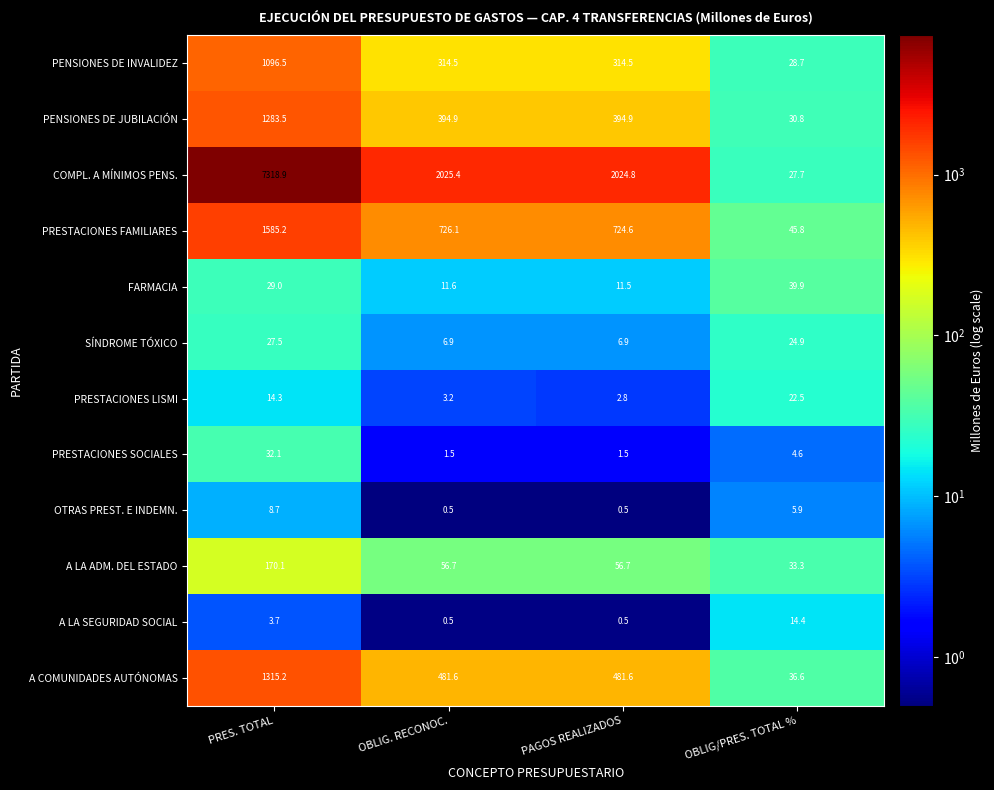

What is the average value of the A LA ADM. DEL ESTADO series?

79.2